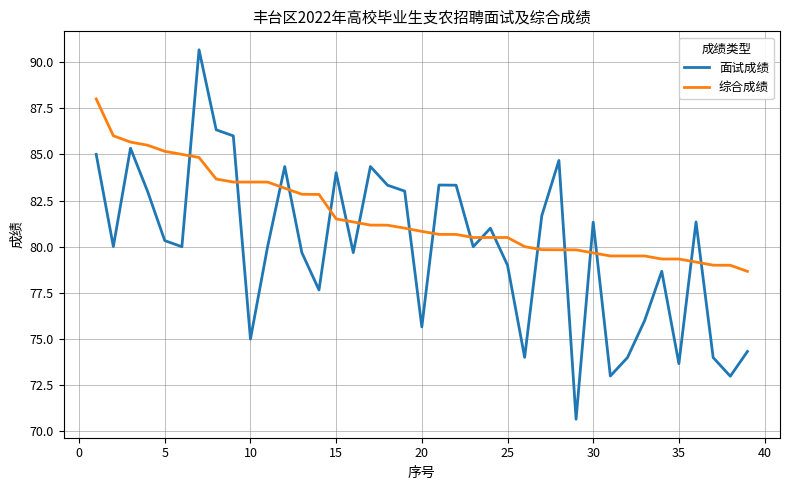

Which series has the widest spread of values?

面试成绩